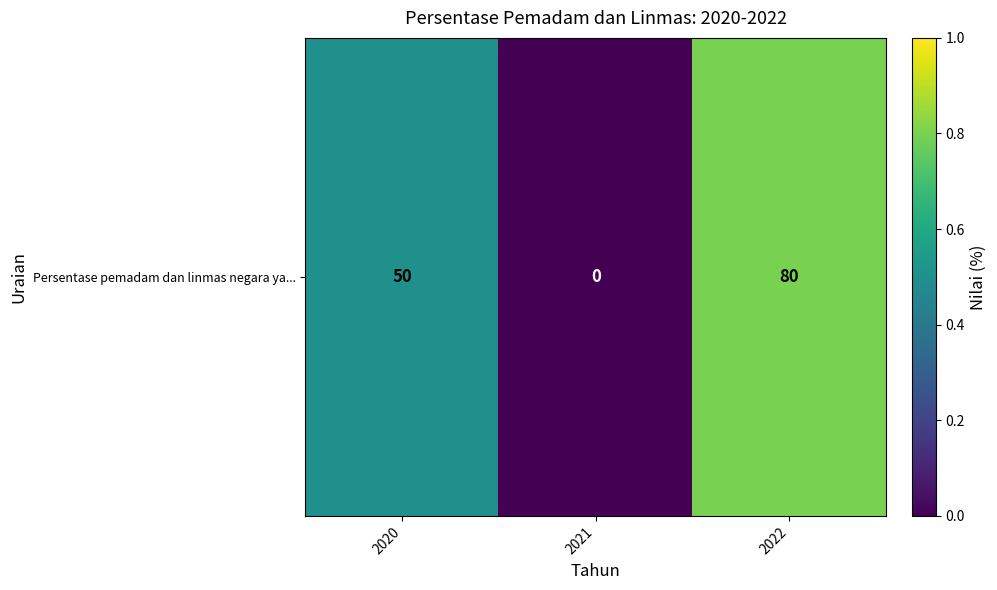

The value at 2021 is 0. True or false?

True